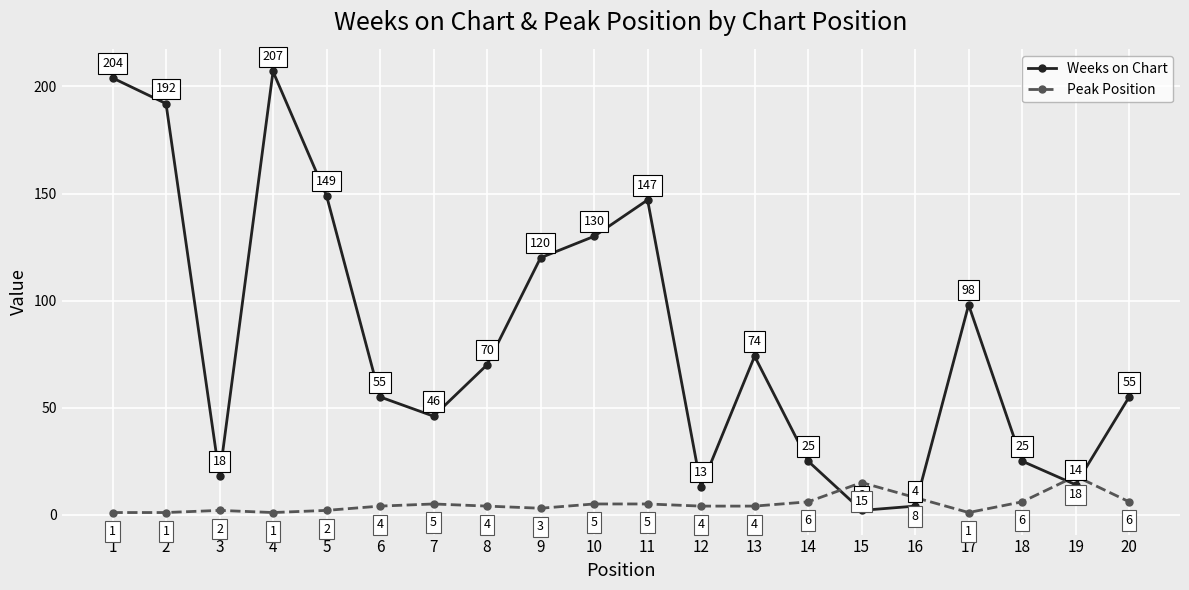

What is the difference between the second highest and second lowest values in the Weeks on Chart series?

200